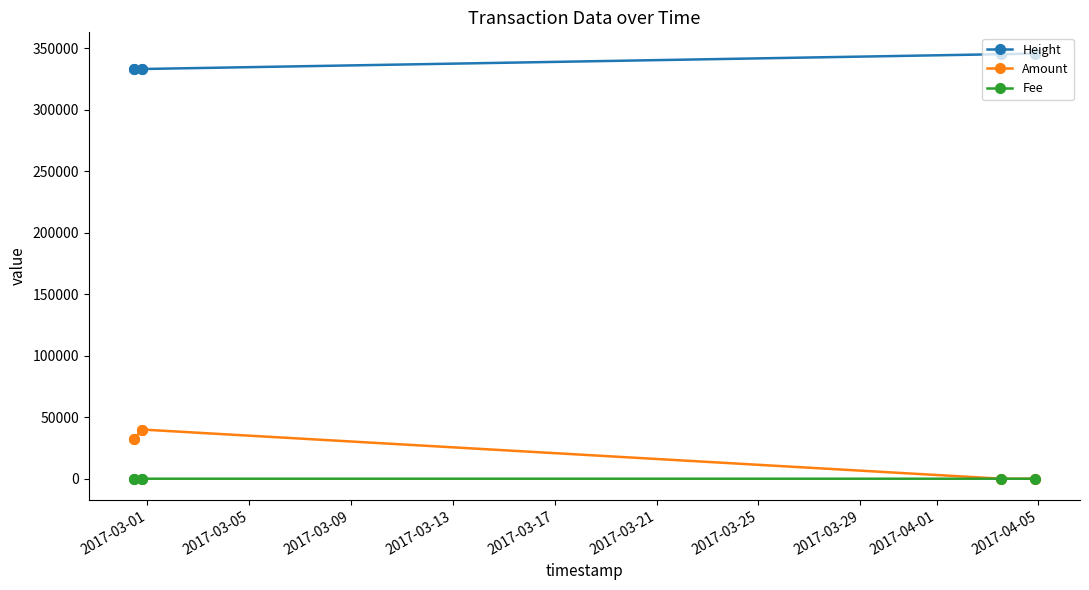

Which series has the largest total across all categories?

Height